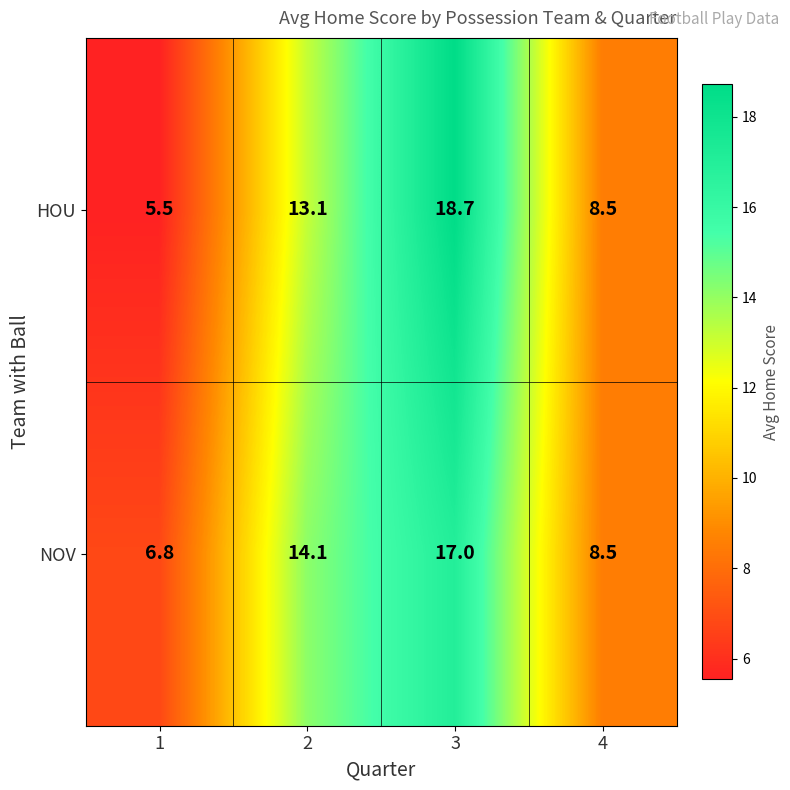

Reading left to right, extract all data points from this chart.

HOU: 5.5	13.1	18.7	8.5
NOV: 6.8	14.1	17.0	8.5